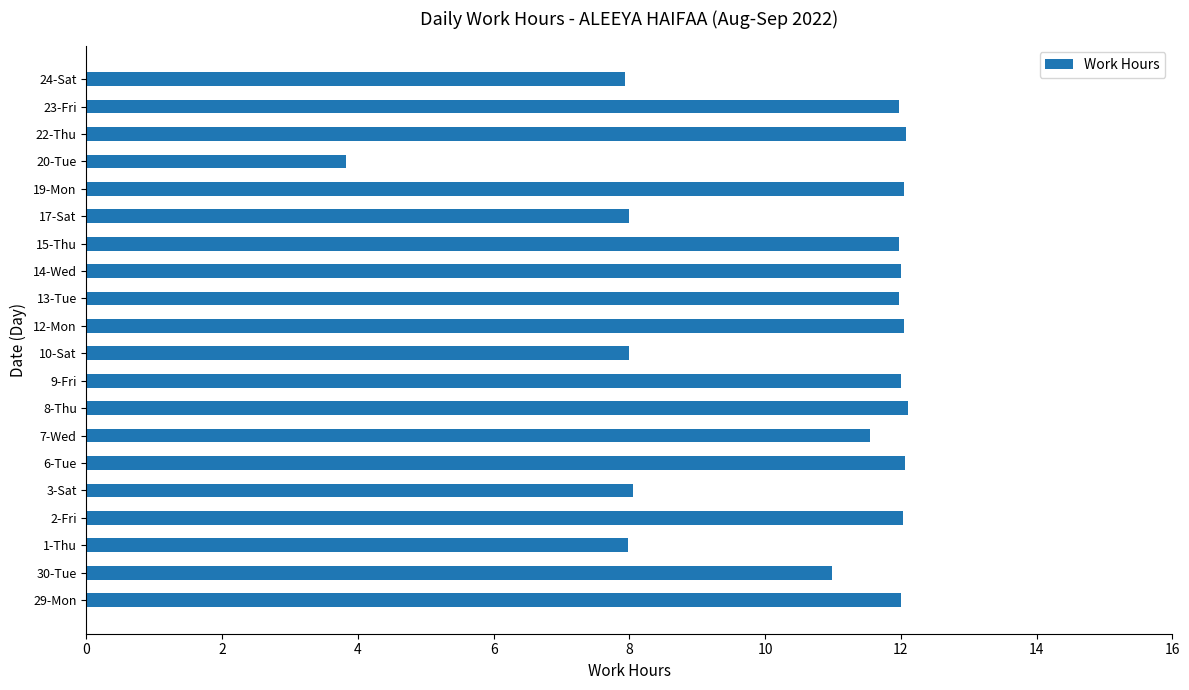

What is the difference between the maximum and second lowest values?

4.2